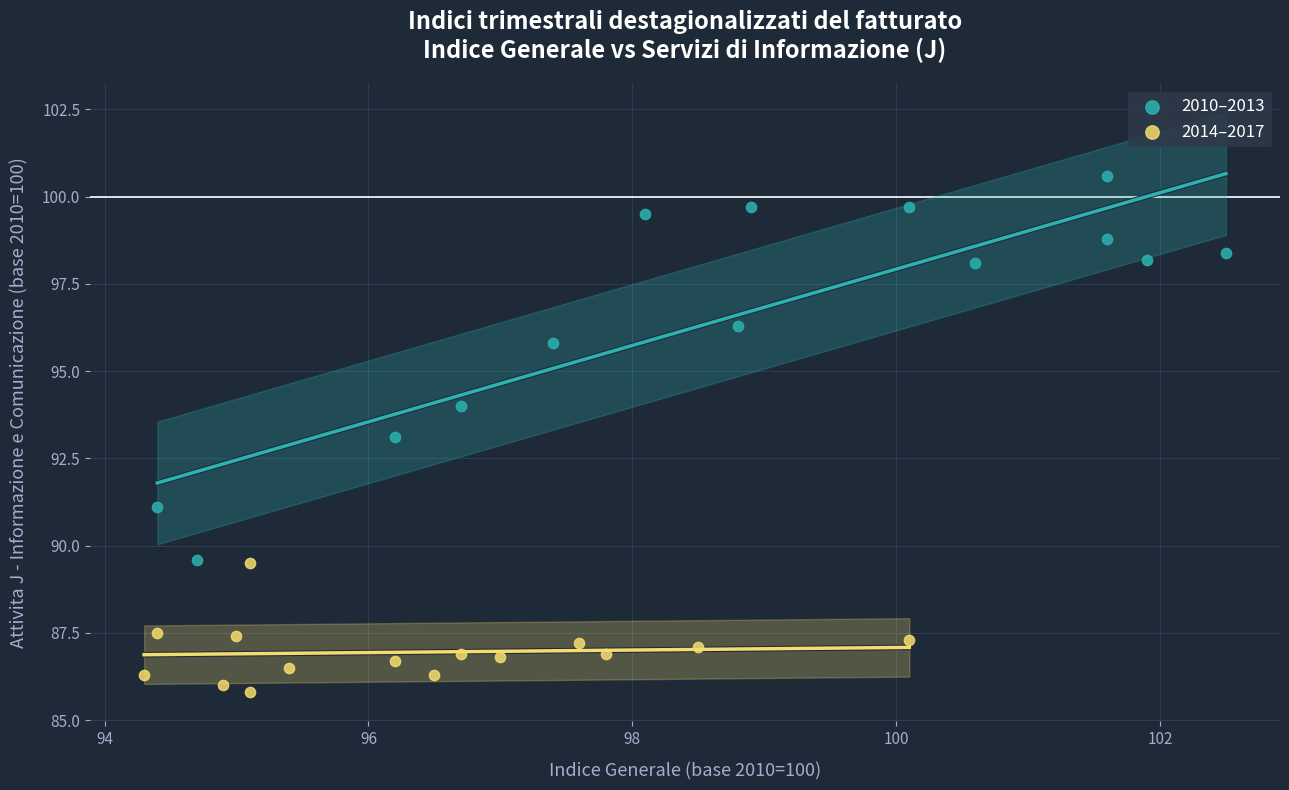

Which series contains the highest Y value?

2010–2013